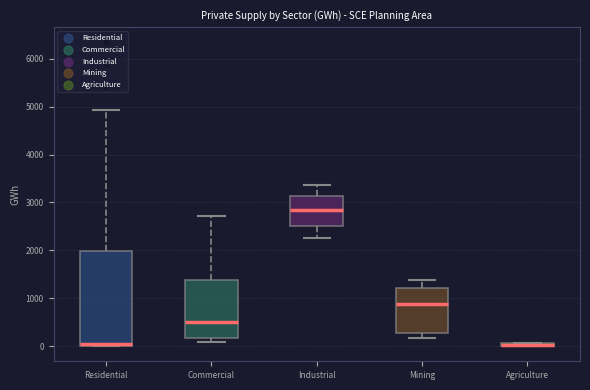

Comparing the boxes themselves (not the whiskers), which one is the tallest?

Residential